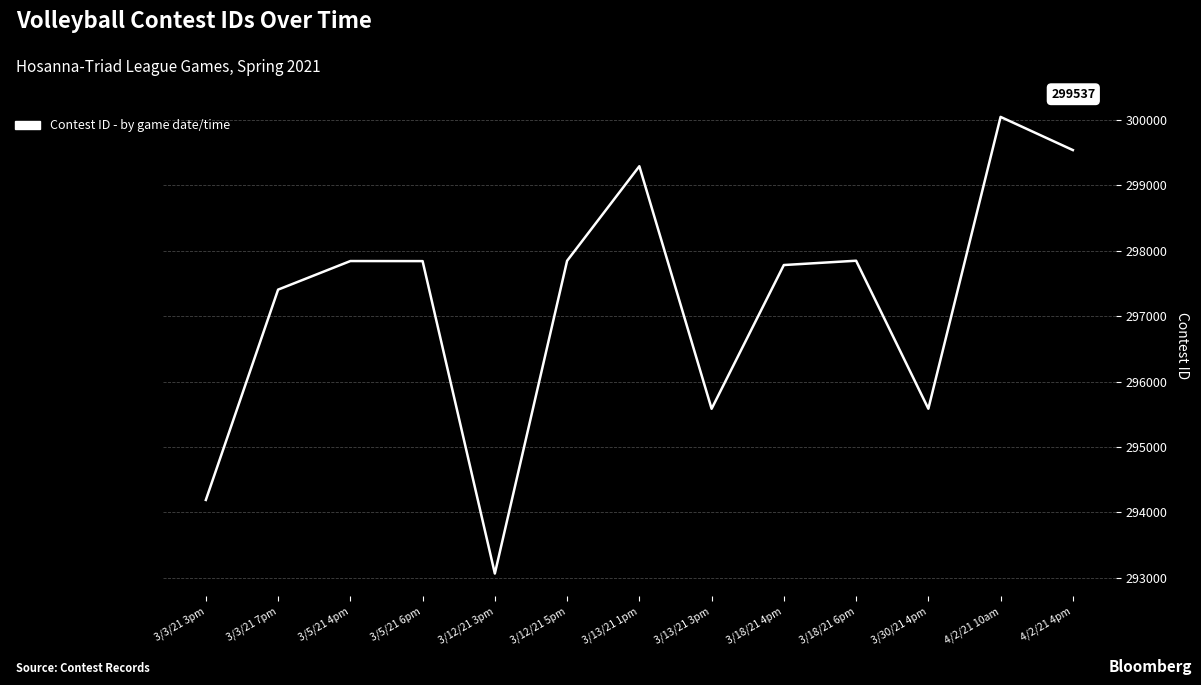

What is the difference between the values at 3/3/21 7pm and 3/13/21 1pm?

1886